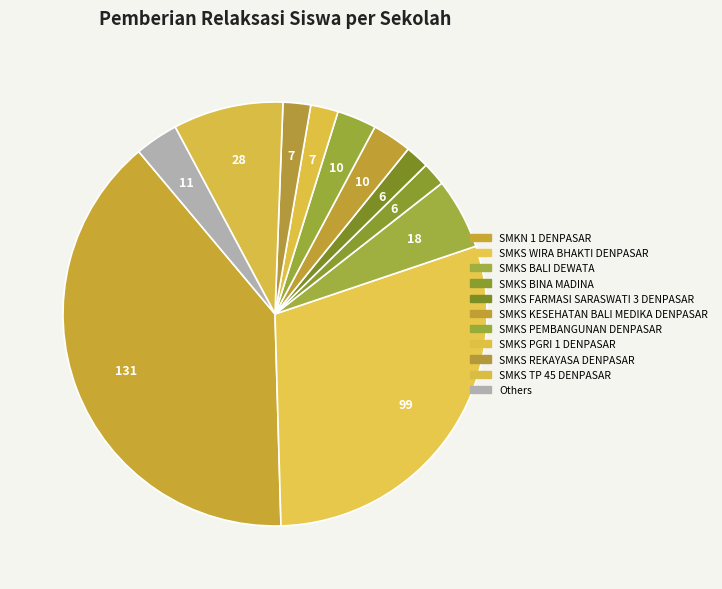

Count the number of slices in the pie.

11